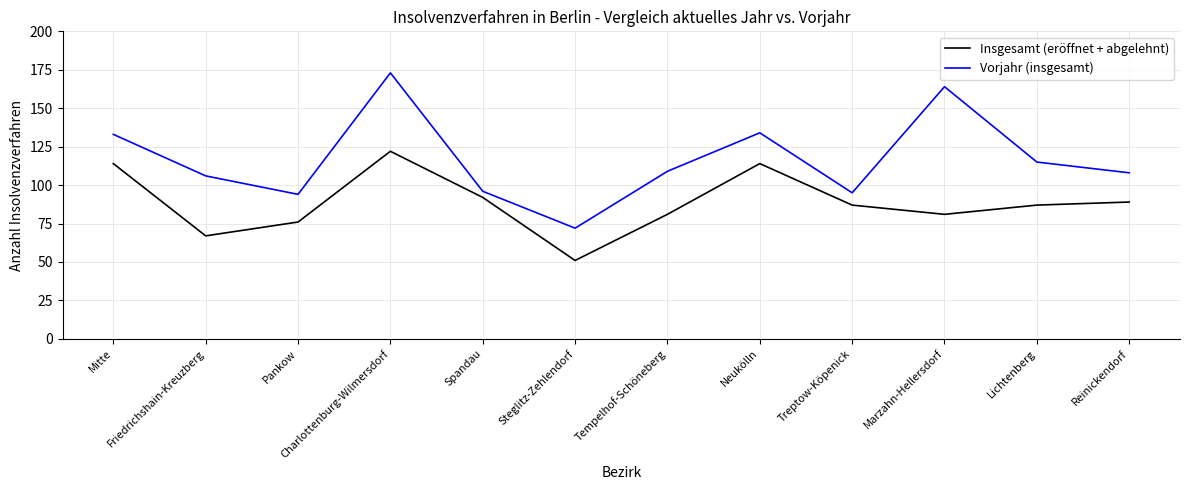

True or false: Insgesamt (eröffnet + abgelehnt) and Vorjahr (insgesamt) cross at least once.

False